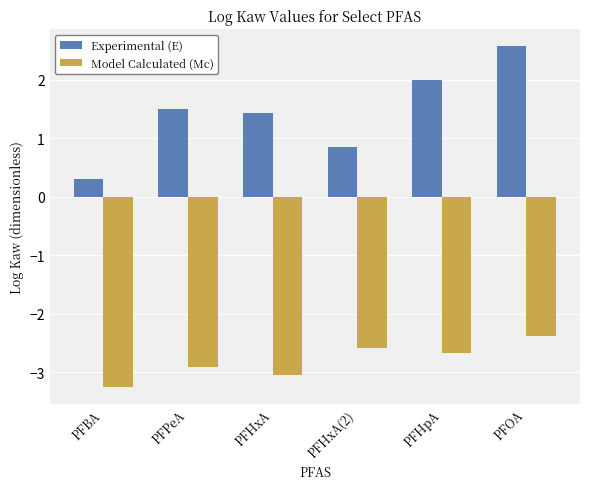

At which label does Model Calculated (Mc) reach its minimum?

PFBA